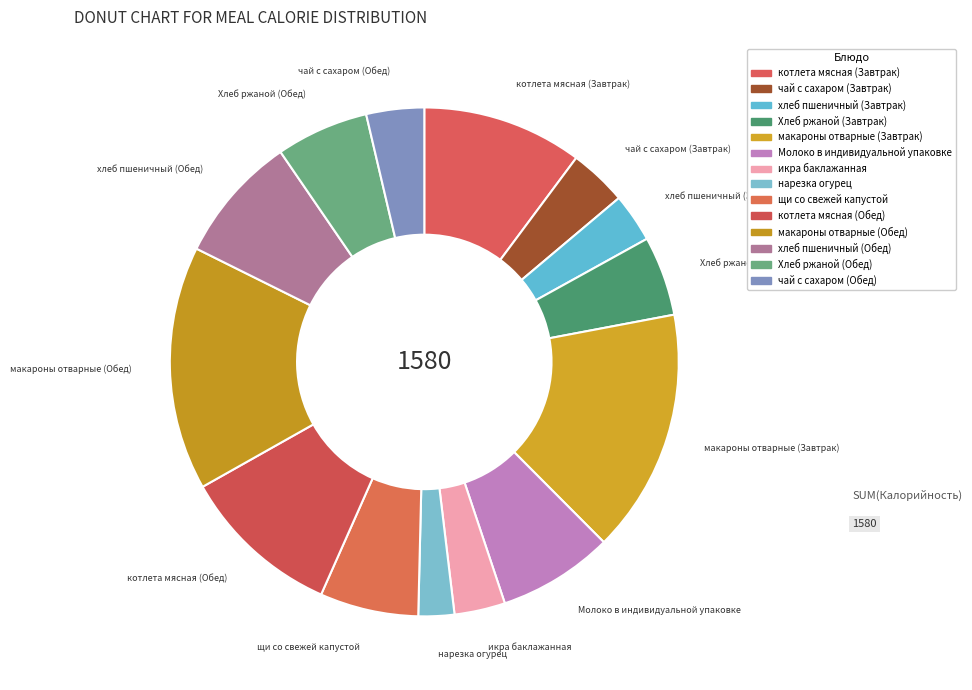

Between хлеб пшеничный (Завтрак) and хлеб пшеничный (Обед), which is larger?

хлеб пшеничный (Обед)